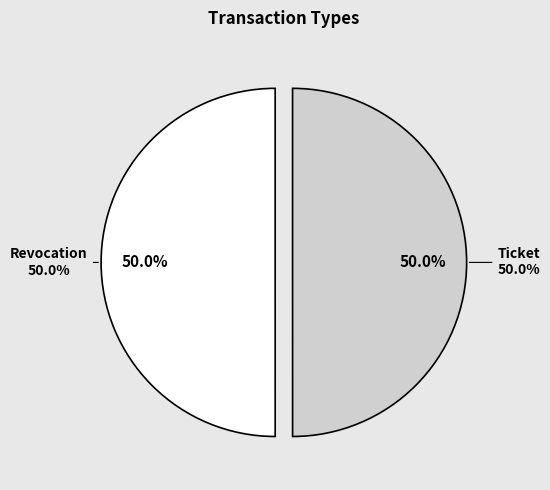

Which category has the biggest portion of the pie?

Revocation